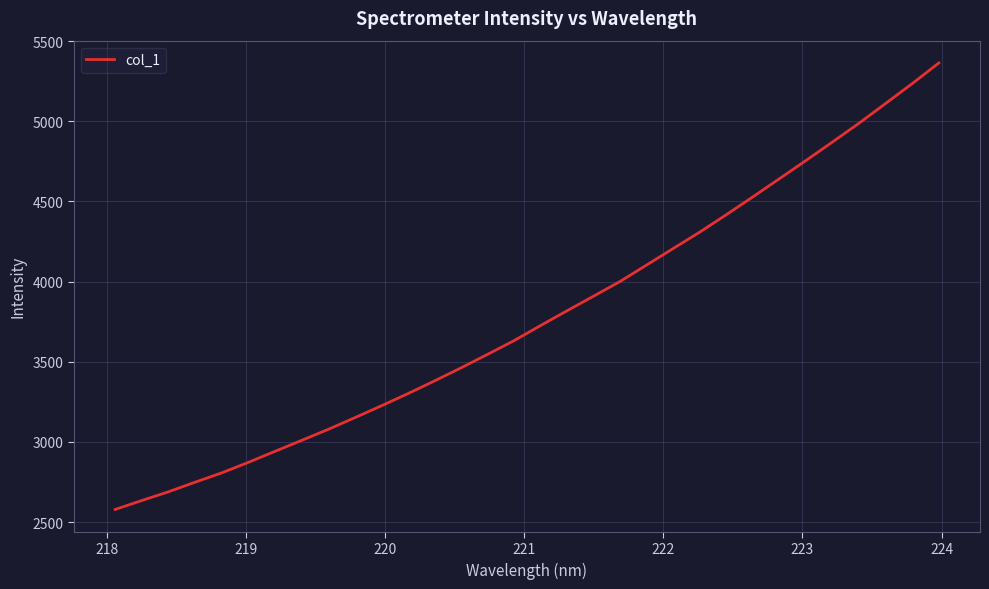

What is the greatest value displayed?

5363.4